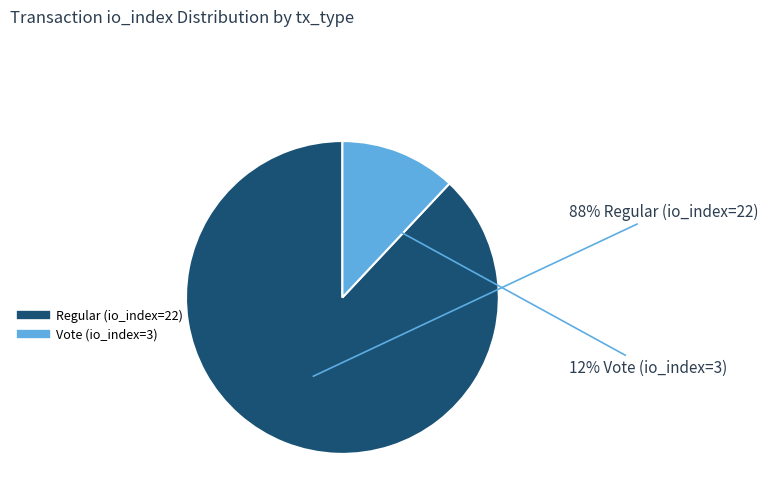

True or false: Regular (io_index=22) accounts for 80% of the total.

False